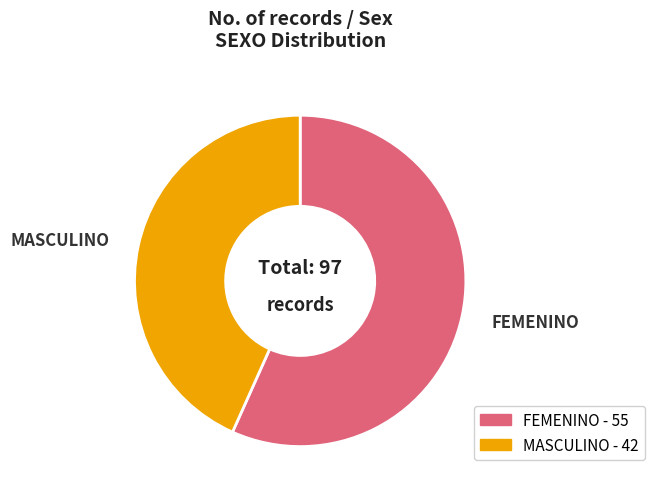

How many slices are in this pie chart?

2